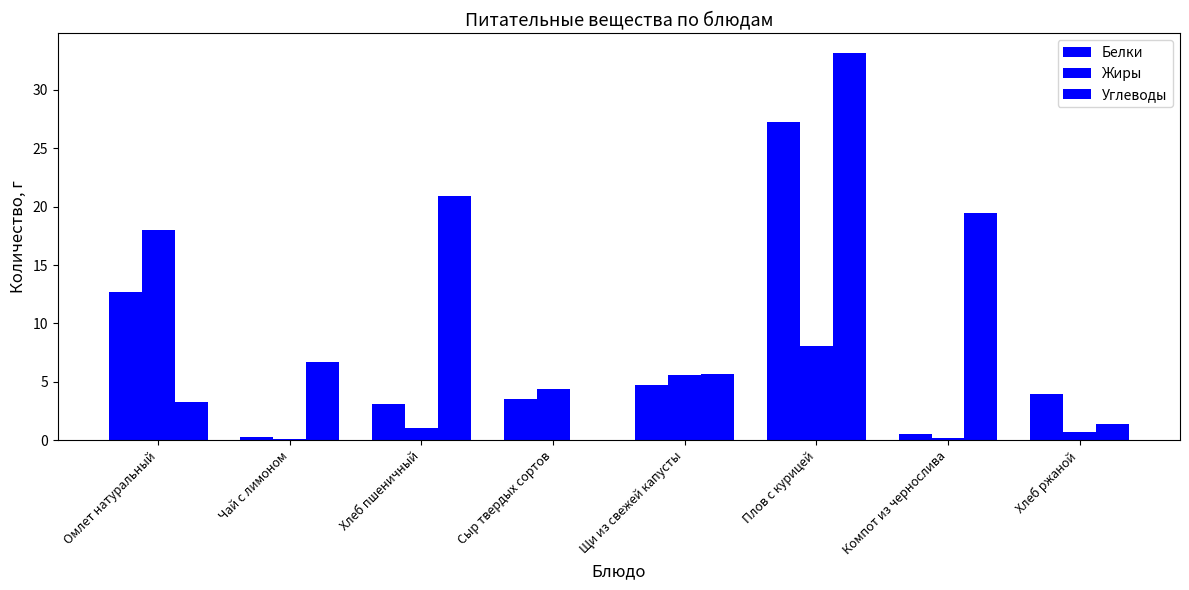

Reading right to left, transcribe all the data shown in this chart.

Белки: 4.0	0.5	27.3	4.7	3.5	3.1	0.3	12.7
Жиры: 0.7	0.2	8.1	5.6	4.4	1.1	0.1	18.0
Углеводы: 1.4	19.5	33.2	5.7	0.0	20.9	6.7	3.3